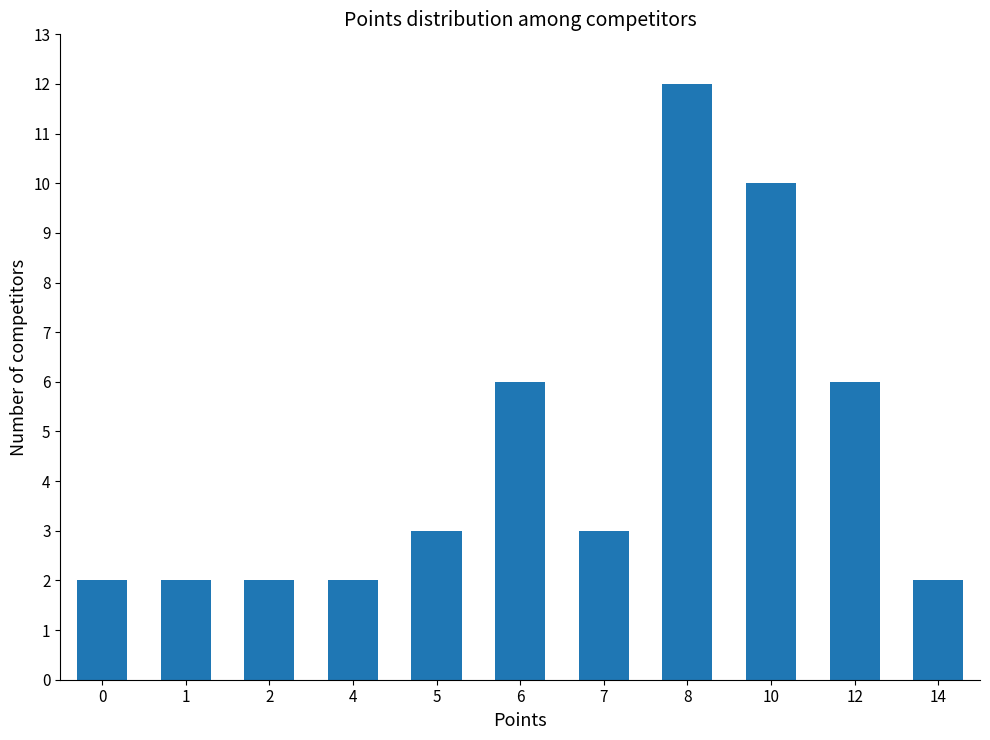

What value does the data have at 7?

3